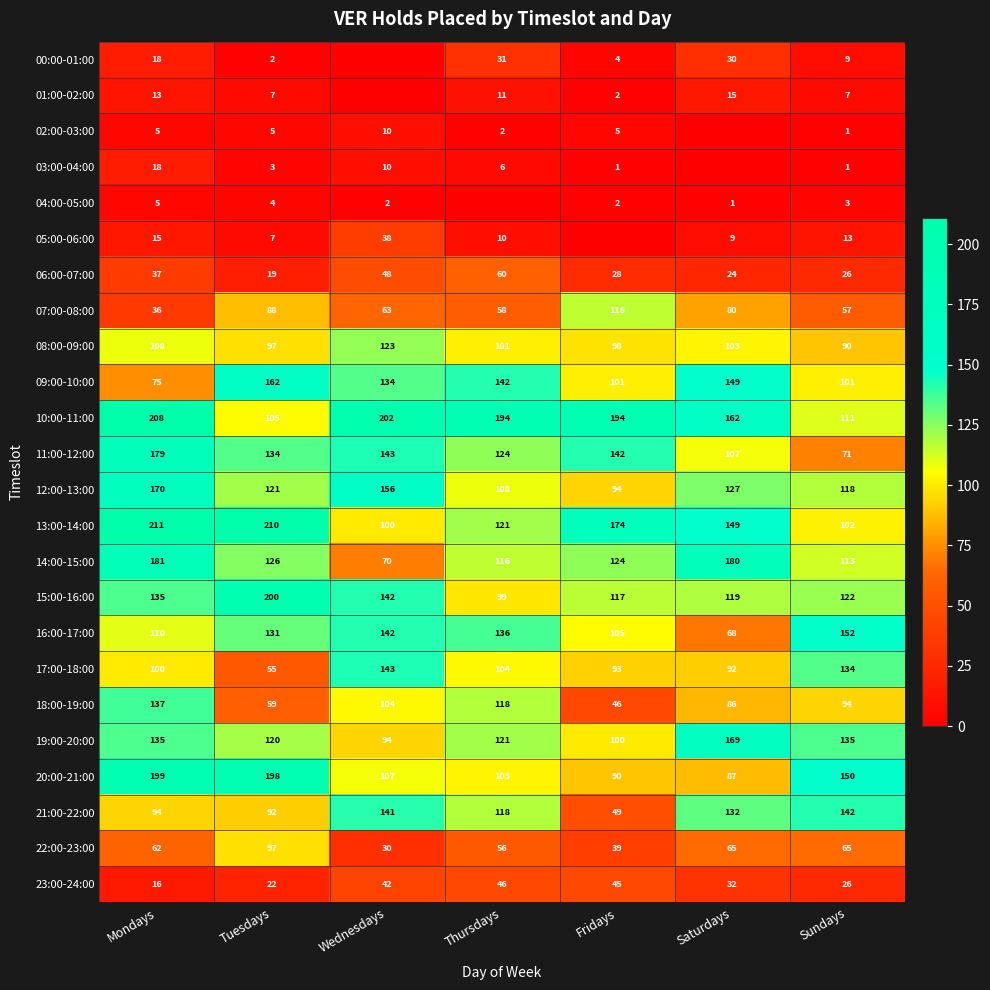

What is the total value across all series at Tuesdays?

2064